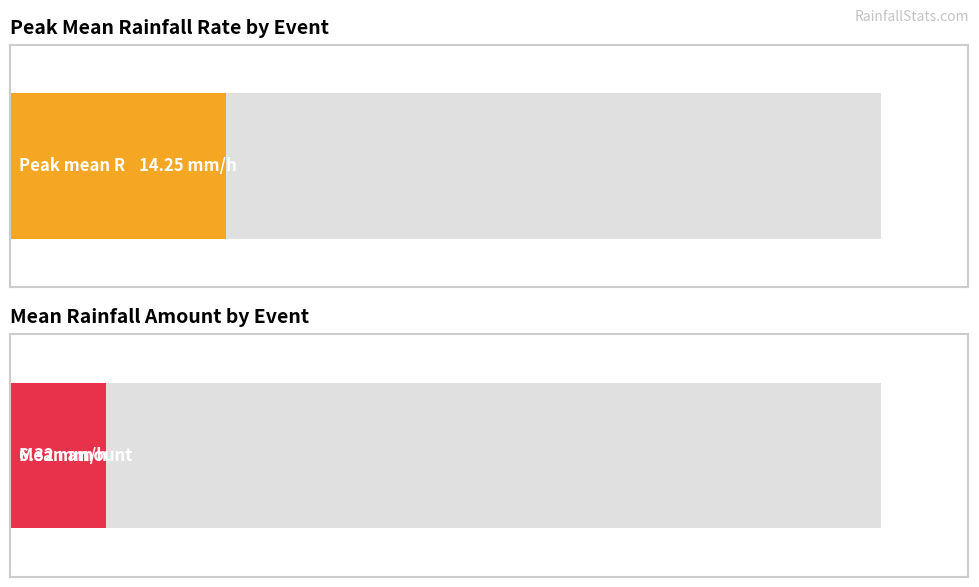

Are the bars horizontal?

Yes